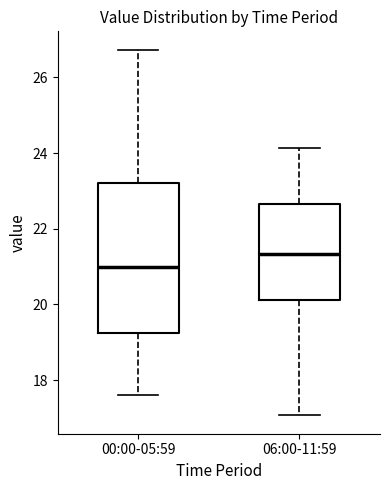

Where is the upper edge of the box for 00:00-05:59 on the y-axis? The values are not printed on the chart, so give them approximately, as read against the axis.

23.2